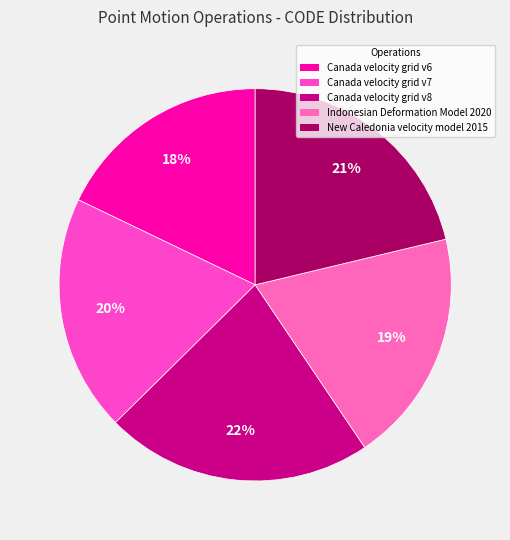

Count the number of slices in the pie.

5